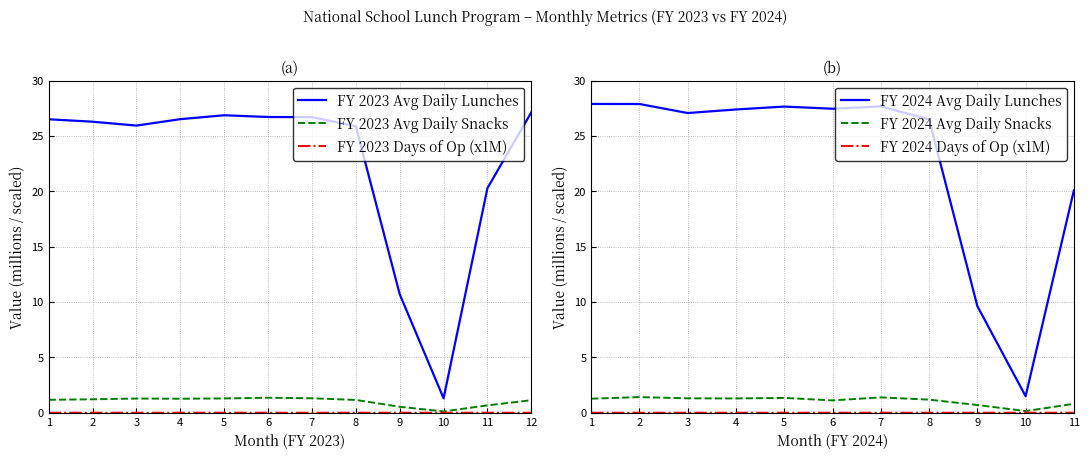

What value does the FY 2023 Avg Daily Snacks series have at 10?

0.1